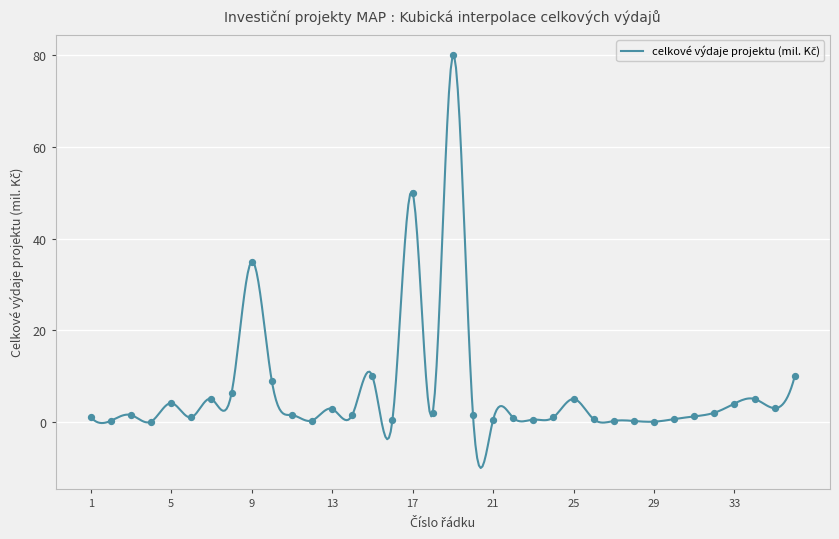

What is the change in value from 5 to 30?

-3.5